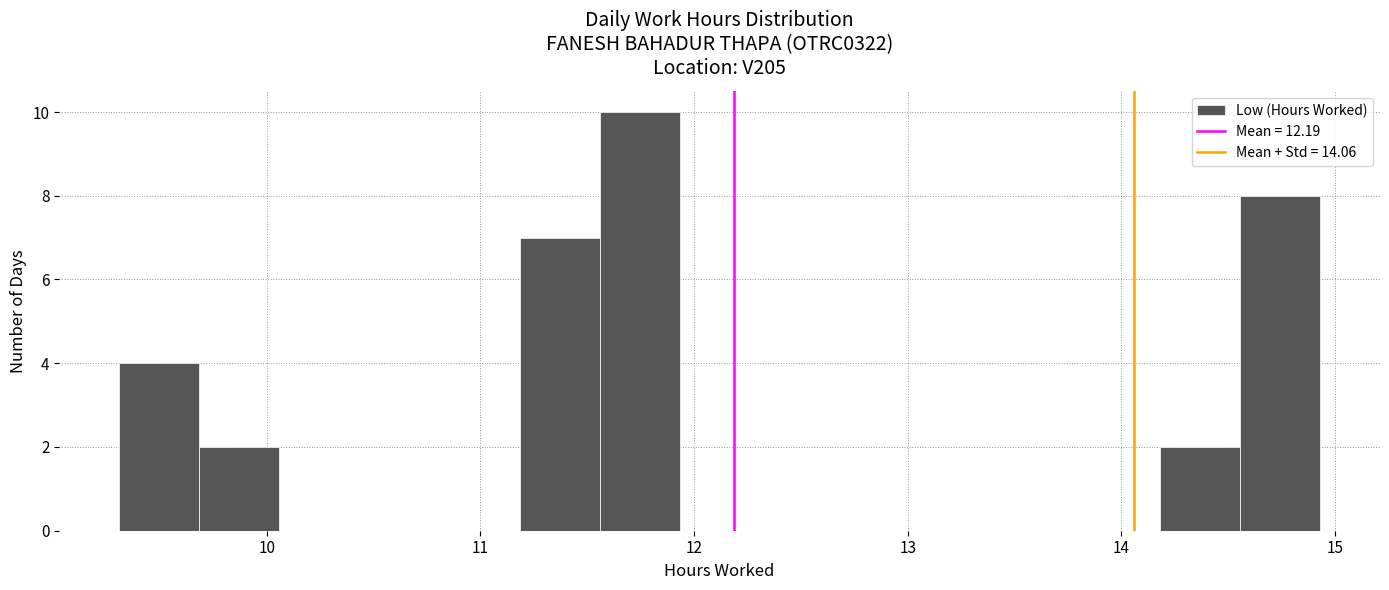

Around what value on the x-axis is the tallest bar? Give the approximate position of its centre, as read against the axis.

11.7